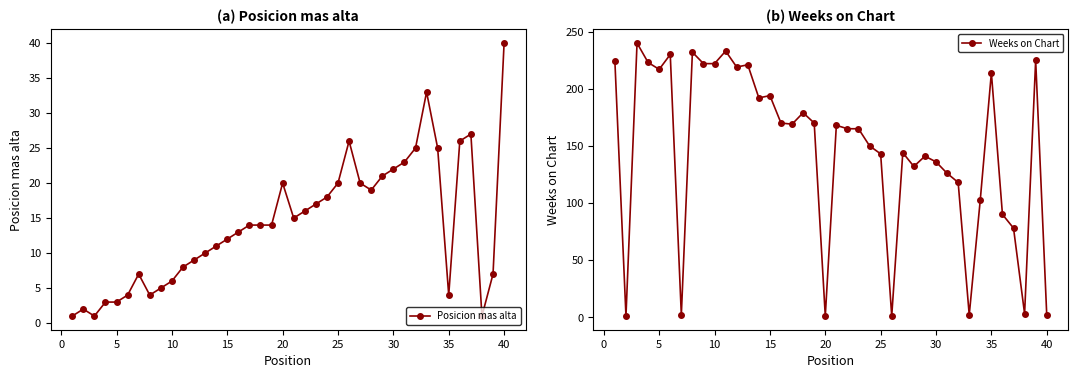

What is the sum of all Weeks on Chart values?

5867